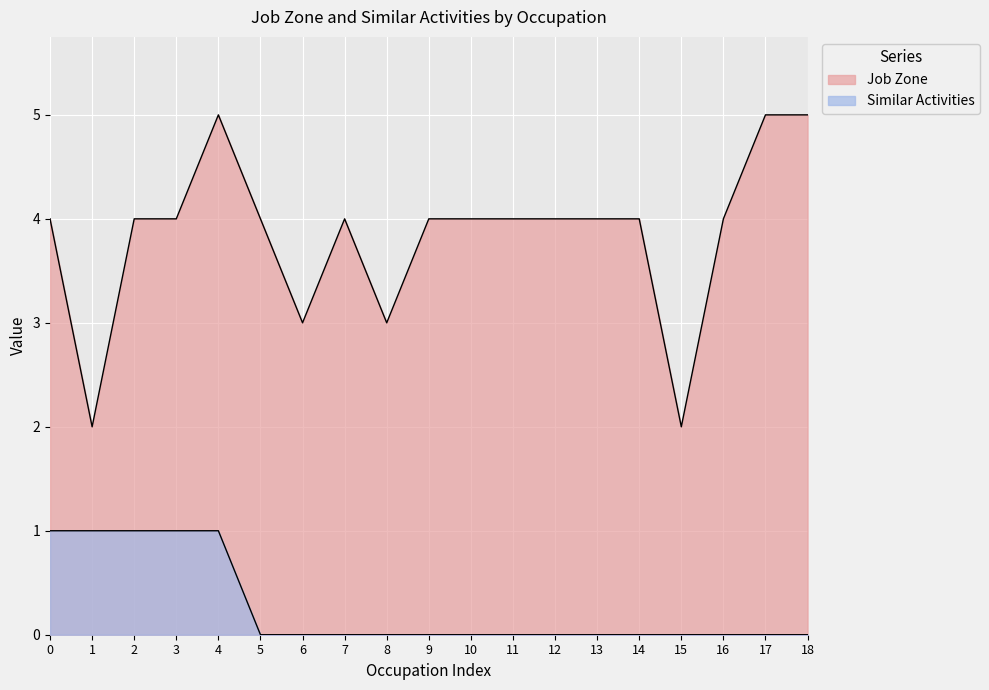

Is it true that Similar Activities equals 1 at 1?

False